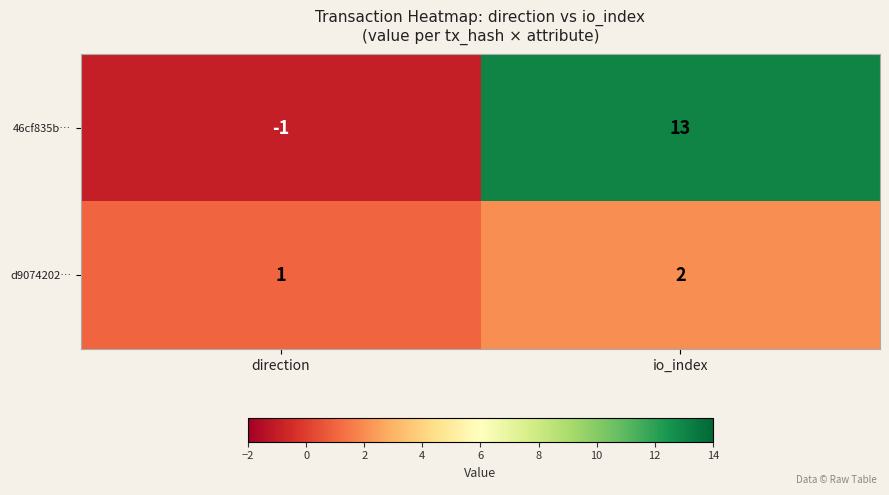

Which series has the largest range (max minus min)?

46cf835b…